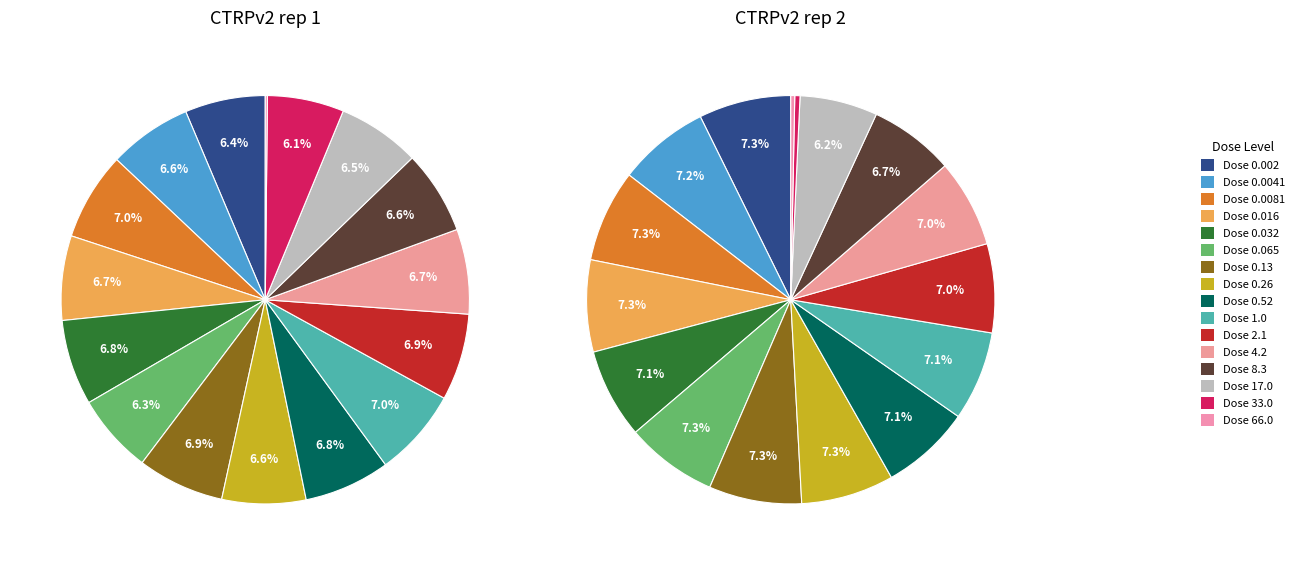

To the nearest percent, what is the combined percentage of 10 and 9?

14%